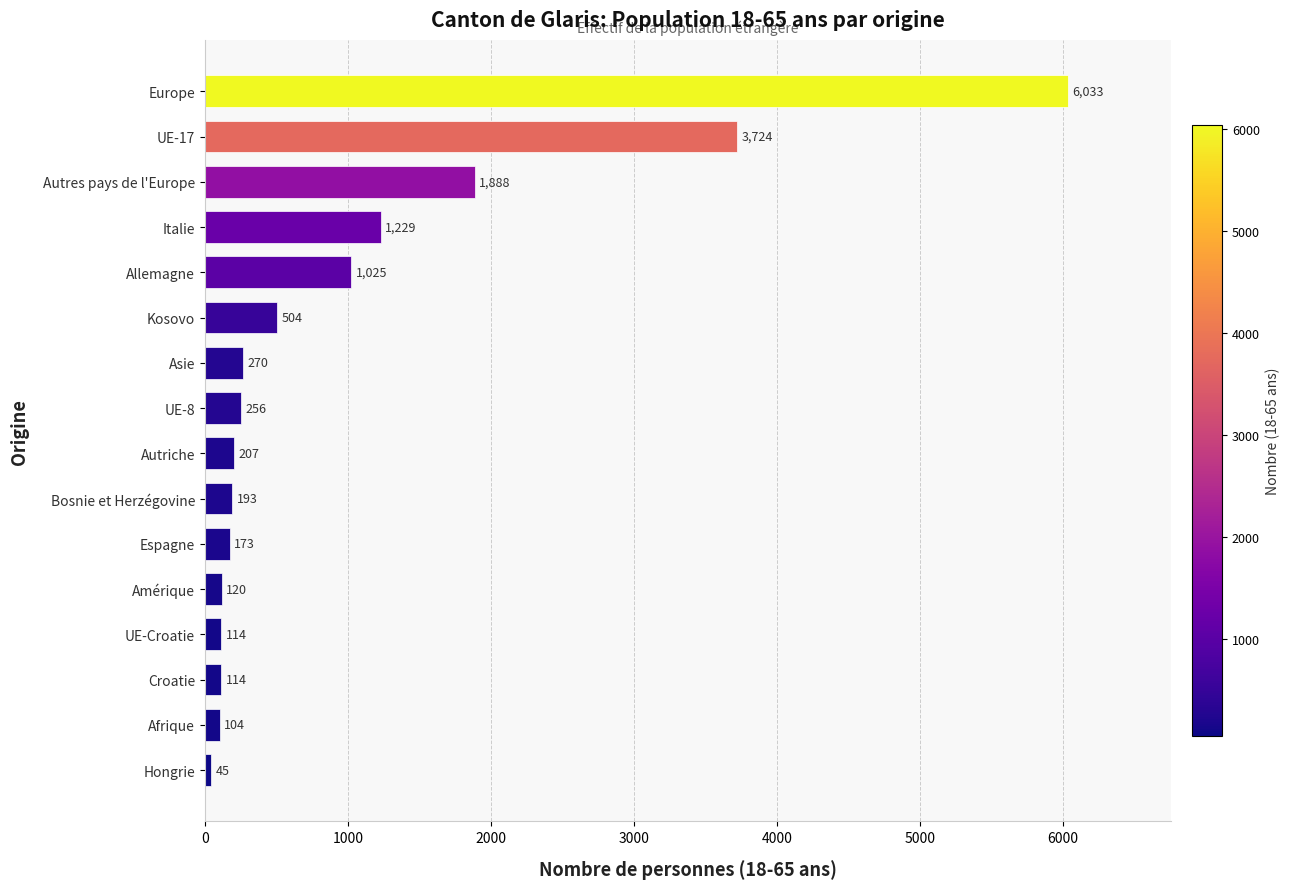

How many data points are less than 256?

8